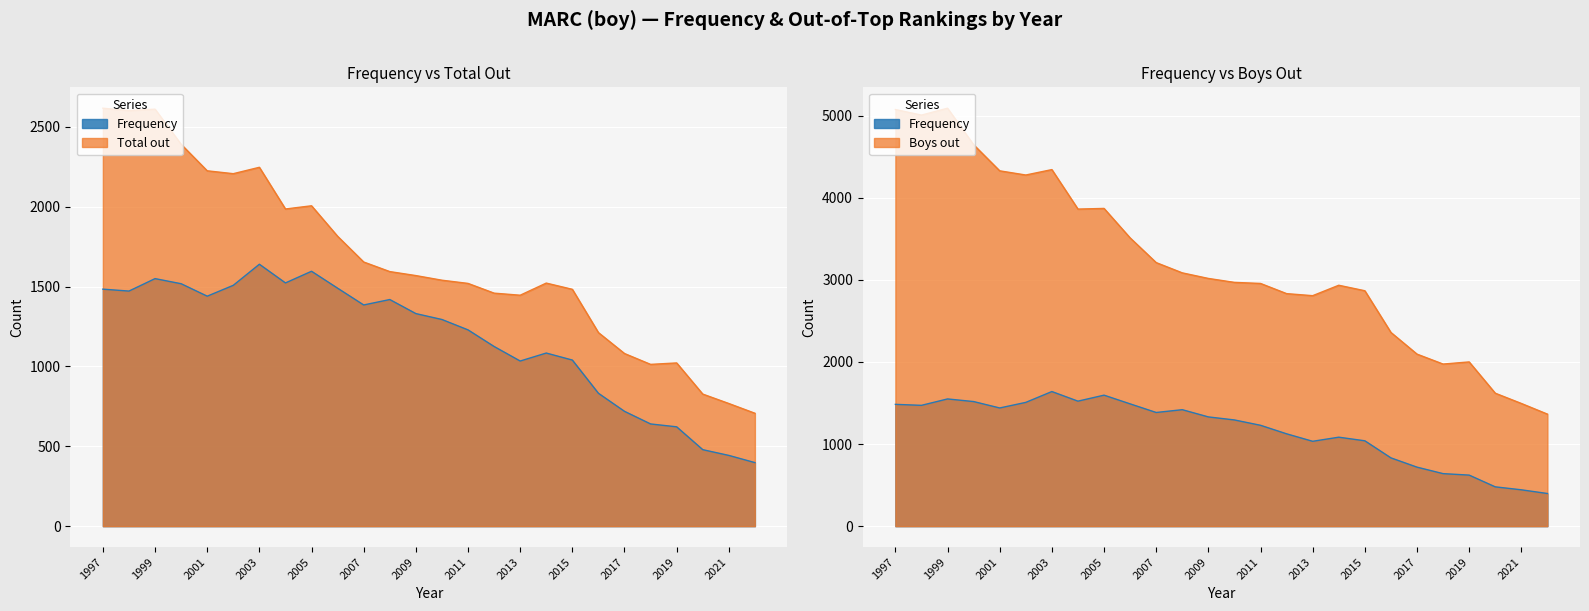

List the series in order of their peak value, highest first.

Boys out, Total out, Frequency